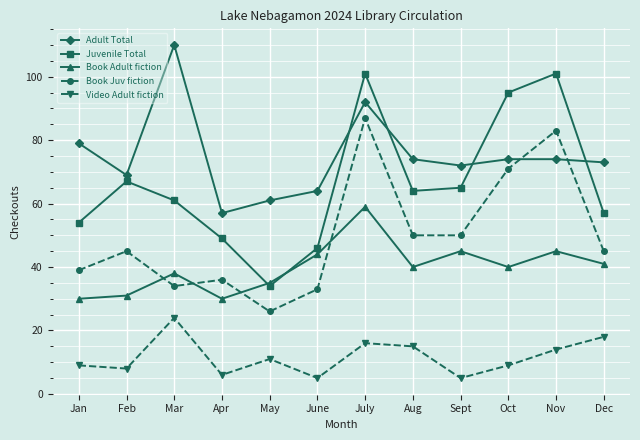

List the series in order of their peak value, highest first.

Adult Total, Juvenile Total, Book Juv fiction, Book Adult fiction, Video Adult fiction